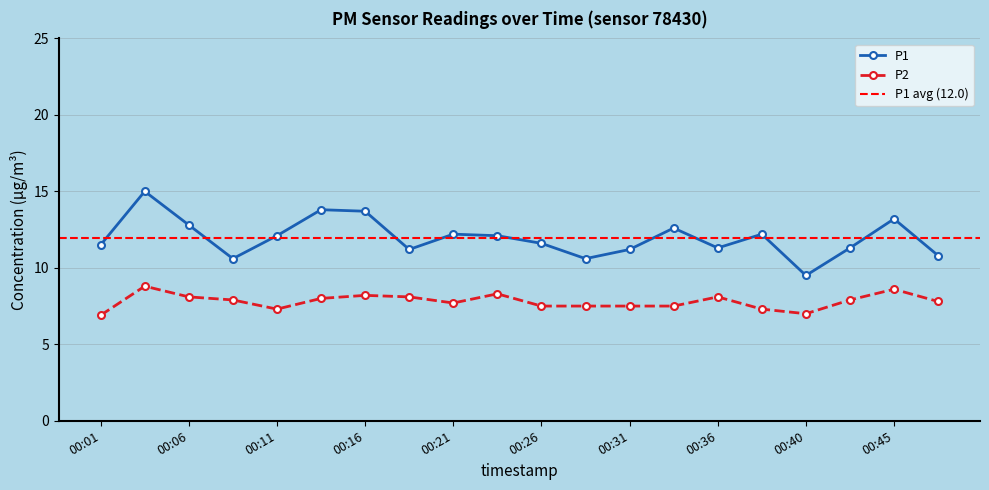

What is the value of the P2 point at the 7th from the left?

8.2